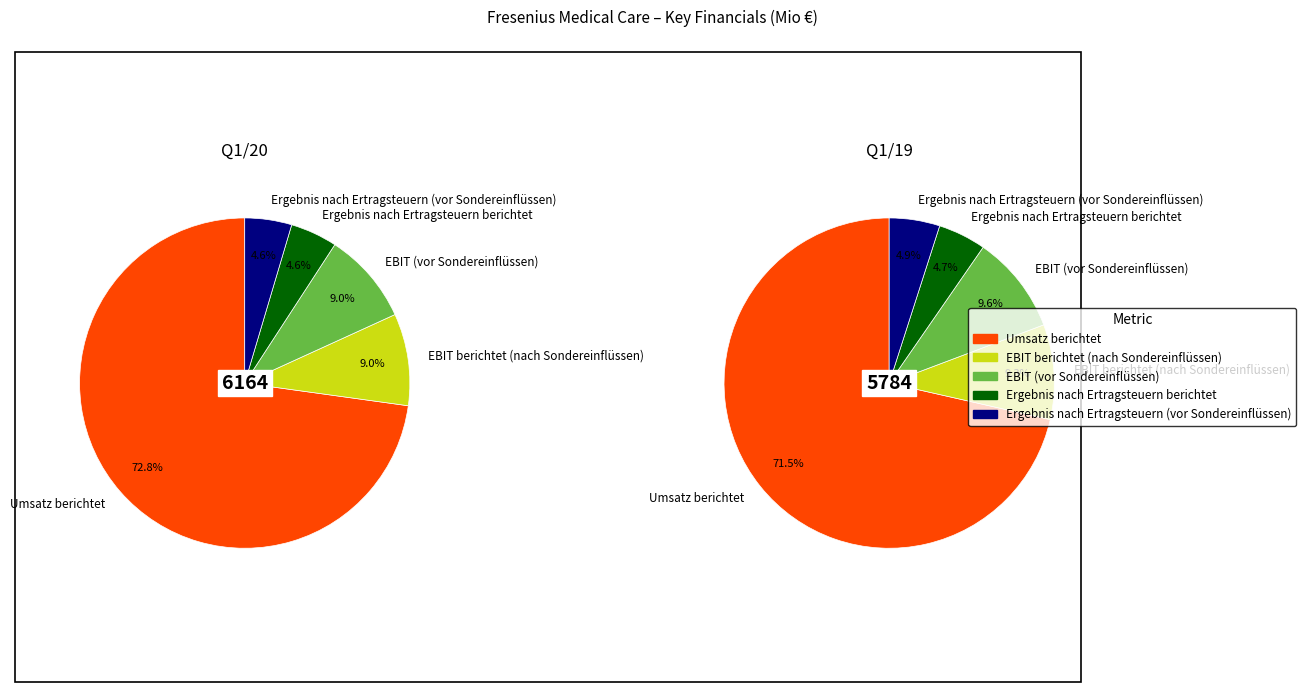

To the nearest percent, what is the difference between the largest and smallest slice percentages?

68%